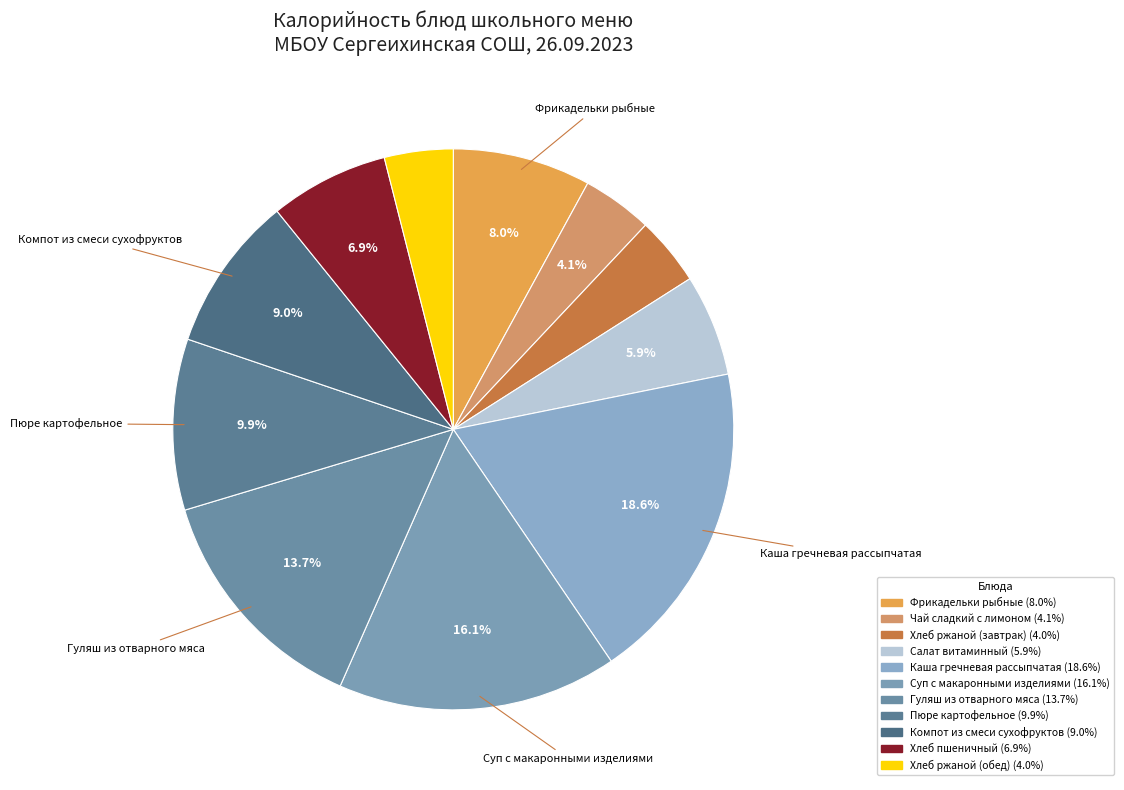

How many segments does this pie chart have?

11